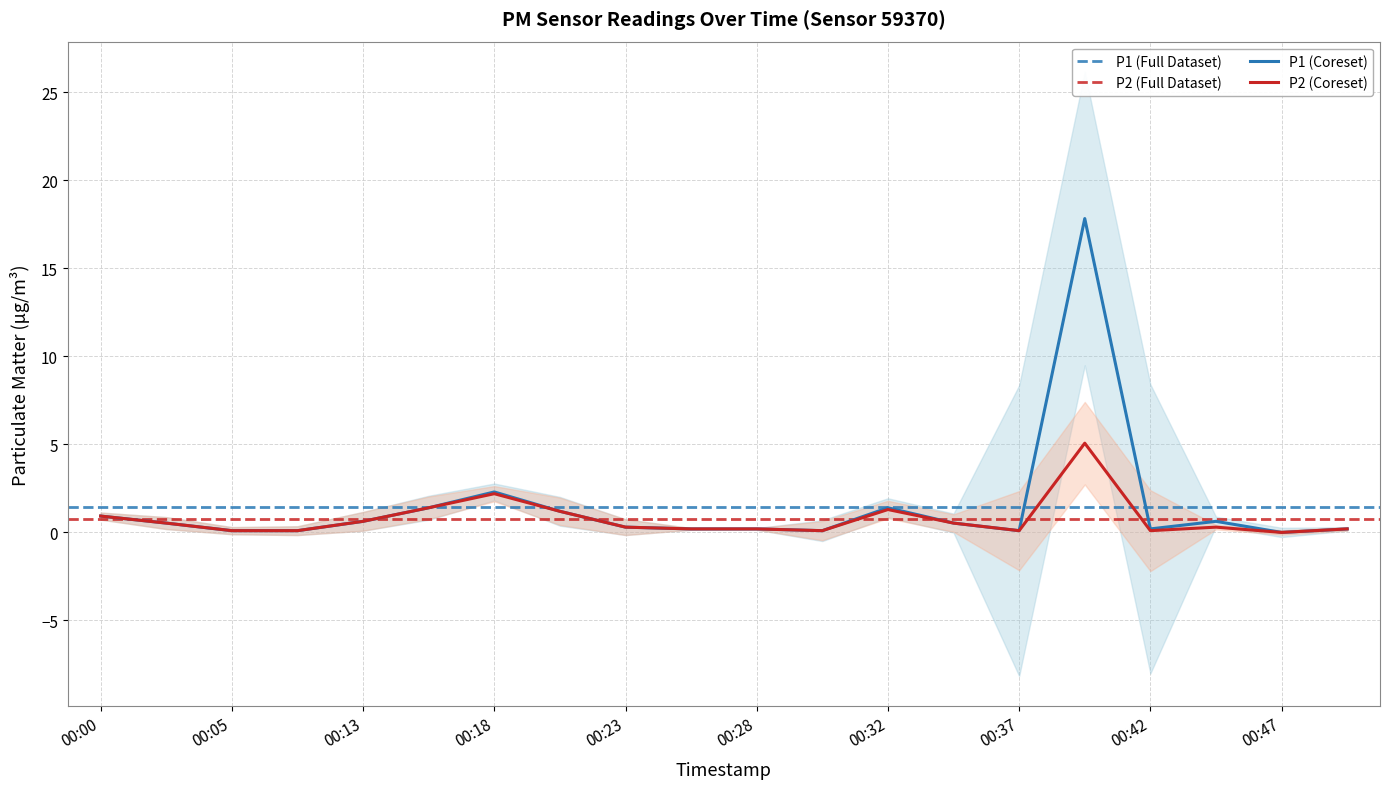

What is the highest value of the P1 (Coreset) series?

17.8